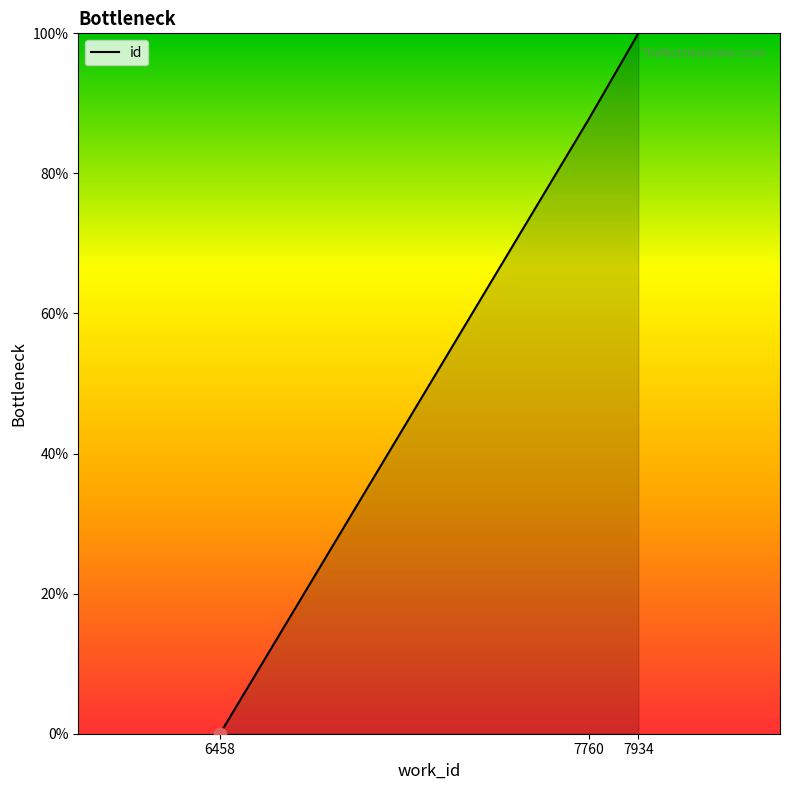

What is the change in value from 6458 to 7934?

+100.0